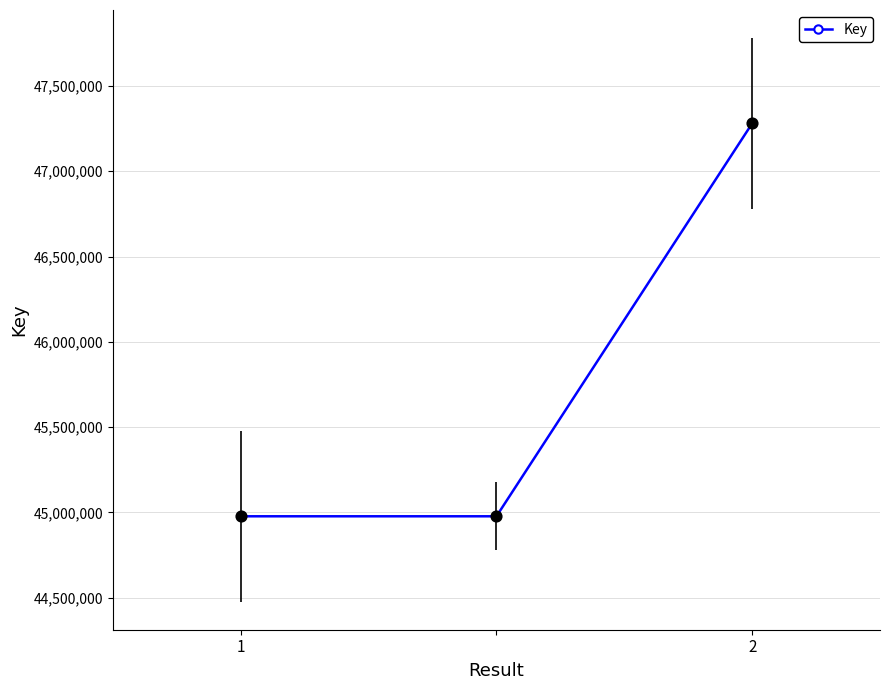

What is the greatest value displayed?

47280675